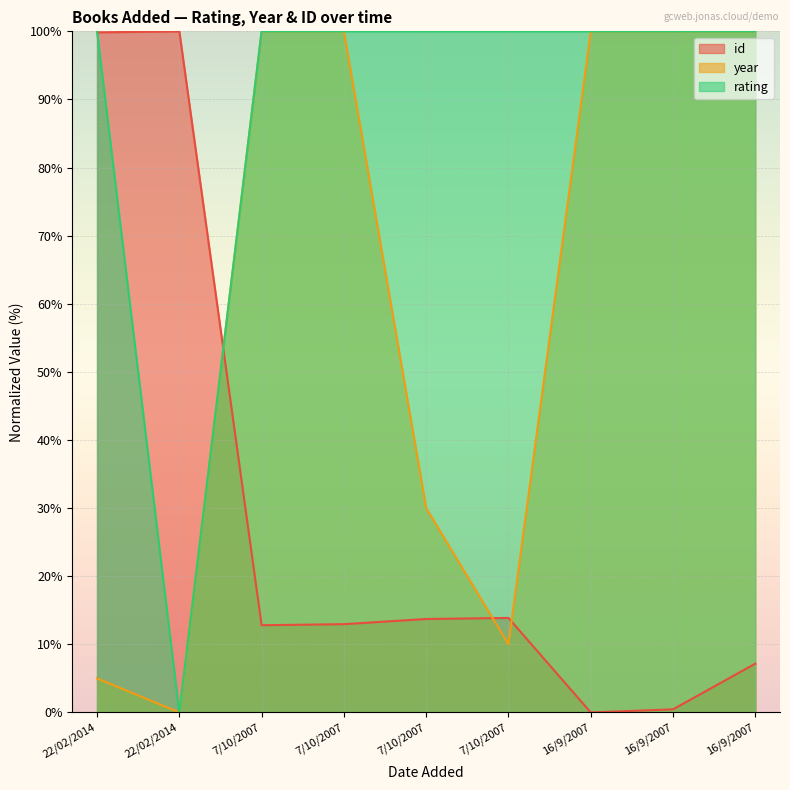

What is the label of the 1st point from the right?

16/9/2007